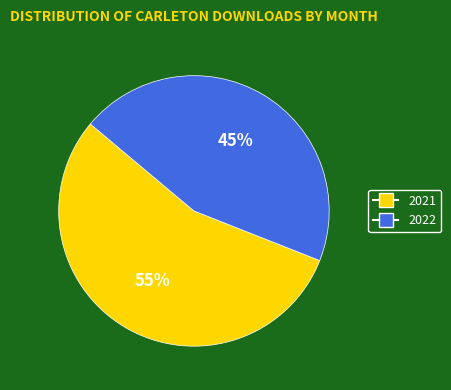

To the nearest percent, what is the average slice percentage?

50%